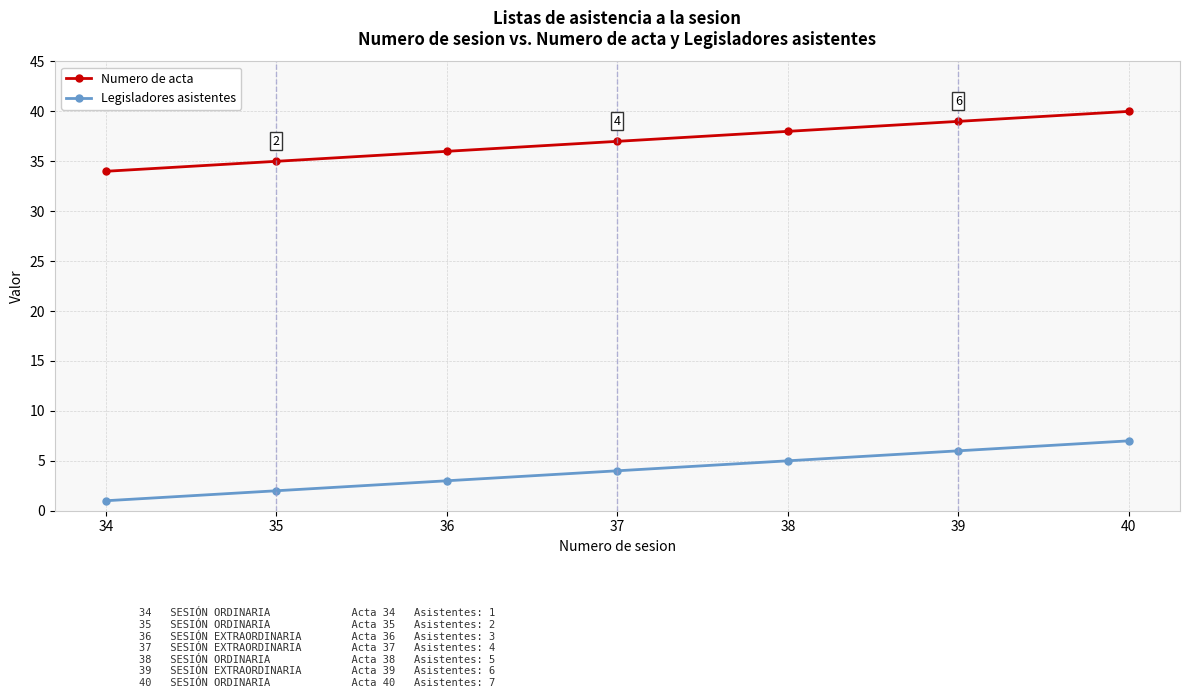

What is the sum of all Numero de acta values?

259